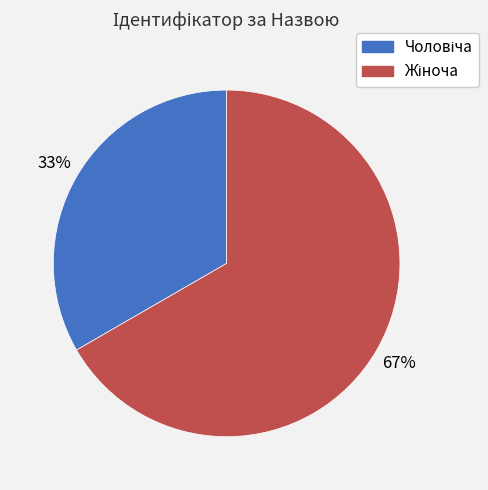

How many slices are in this pie chart?

2